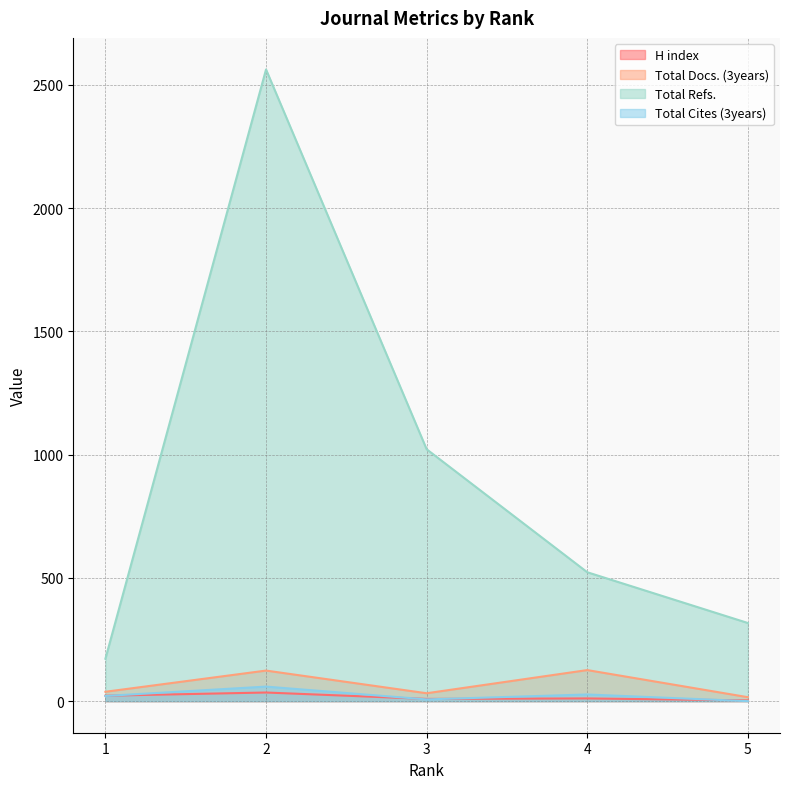

Count the number of data series in this chart.

4